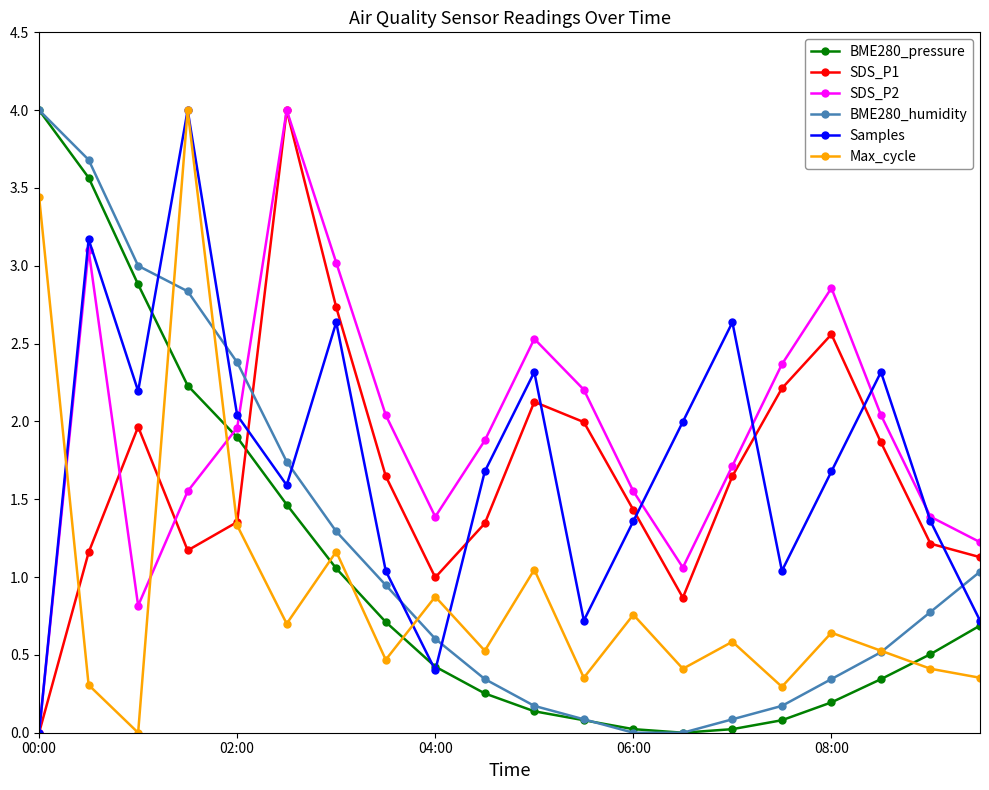

How many interior local valleys does the Samples series have?

5